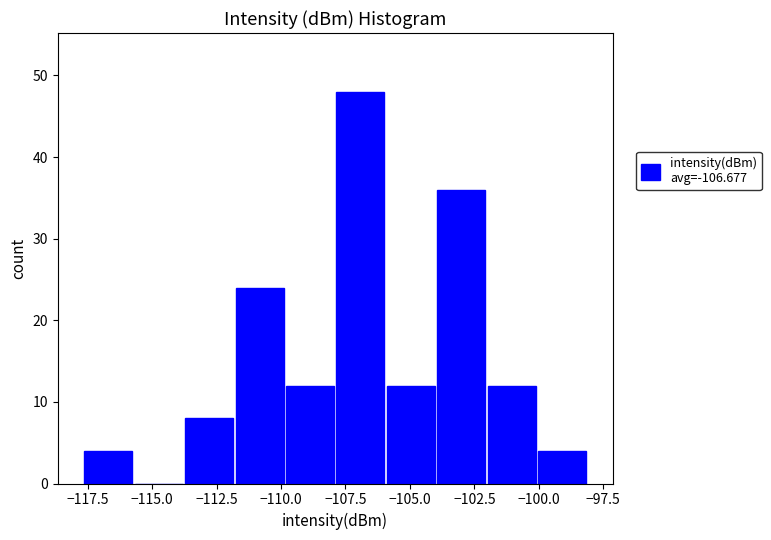

Around what value on the x-axis is the tallest bar? Give the approximate position of its centre, as read against the axis.

-107.0